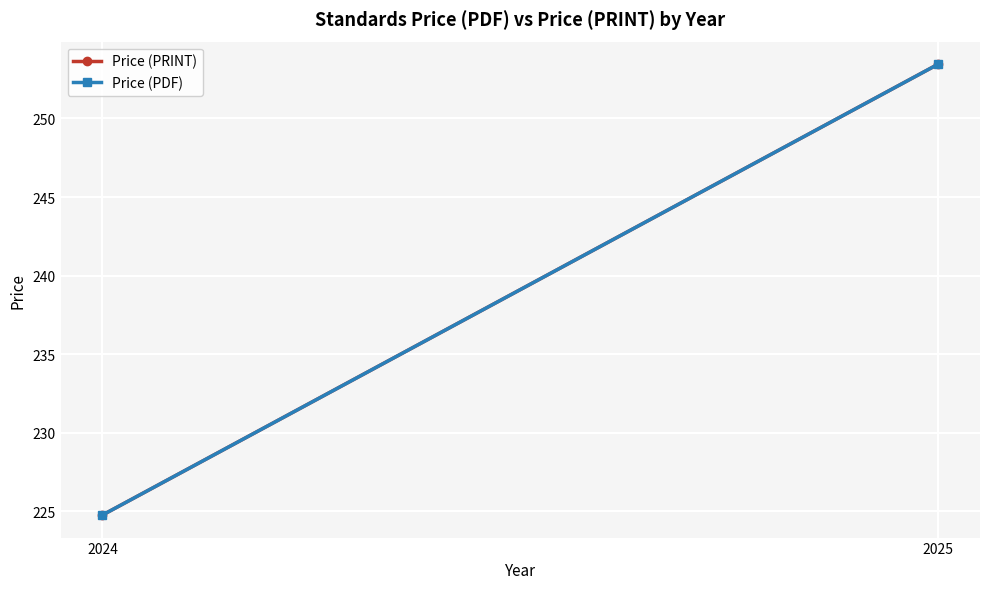

What is the difference between the Price (PDF) values at 2024 and 2025?

28.7